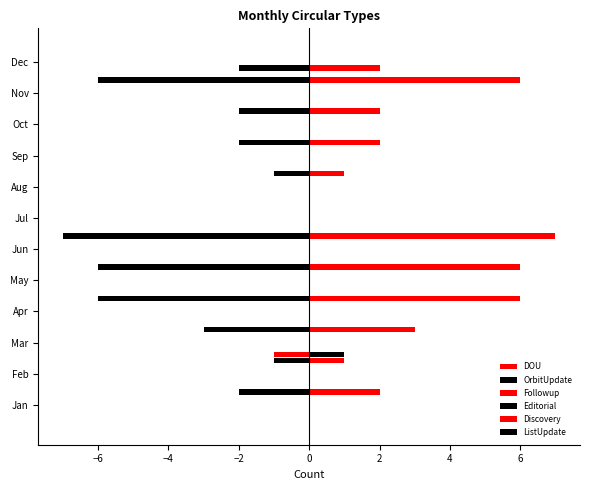

How many positive values does the Followup series have?

1